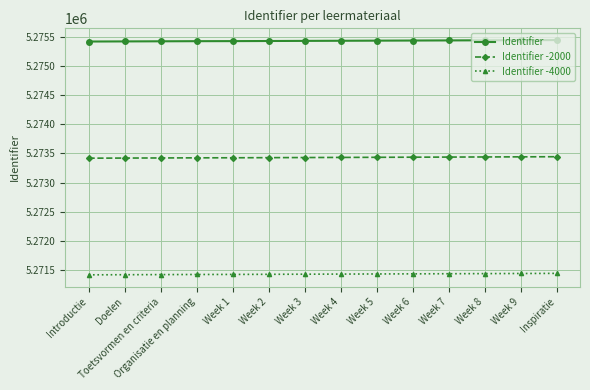

Rank the series by their maximum value, from highest to lowest.

Identifier, Identifier -2000, Identifier -4000